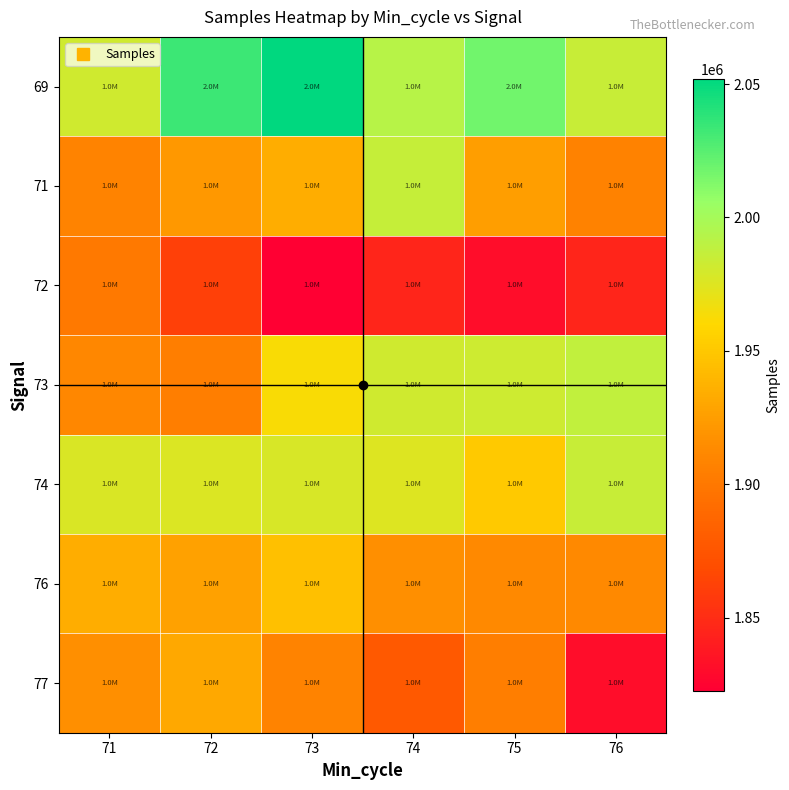

At how many categories does at least one series exceed 1832584?

6